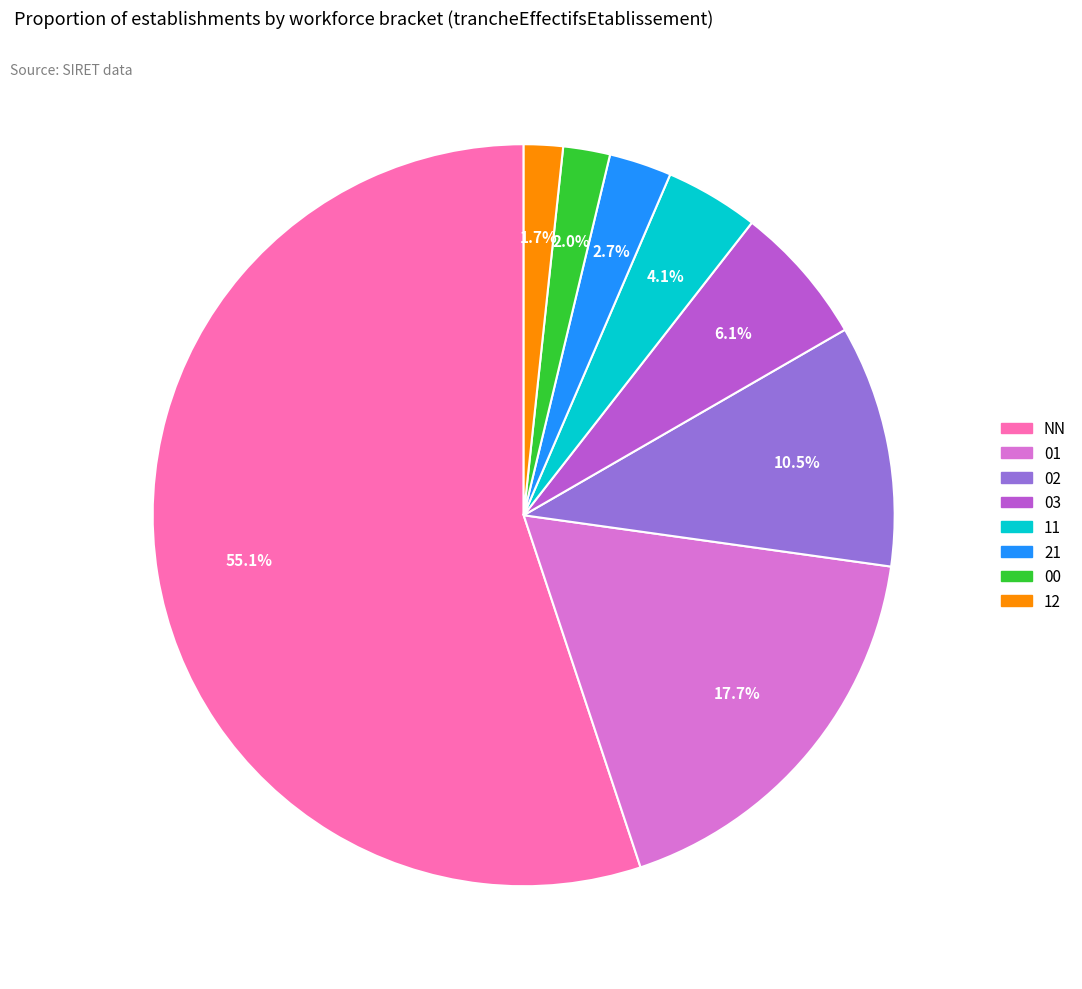

Is it true that 03 is 1% of the pie?

False